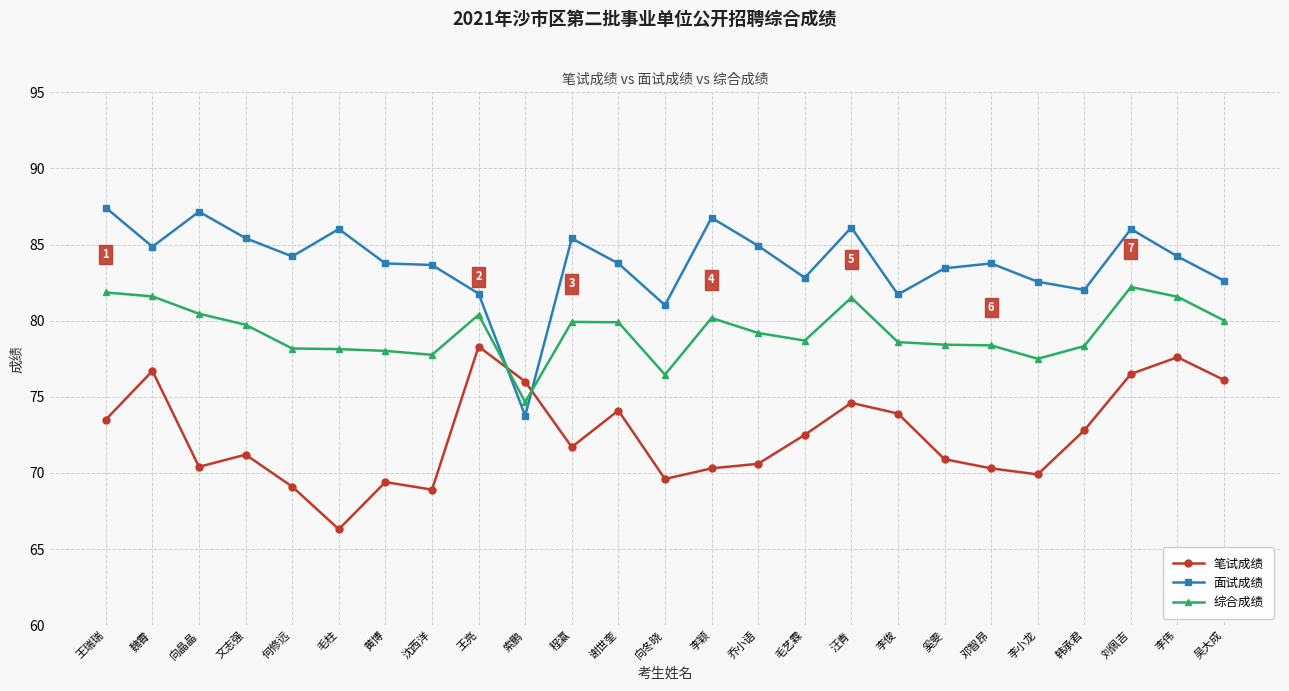

At which category does 面试成绩 reach its first local peak?

向晶晶